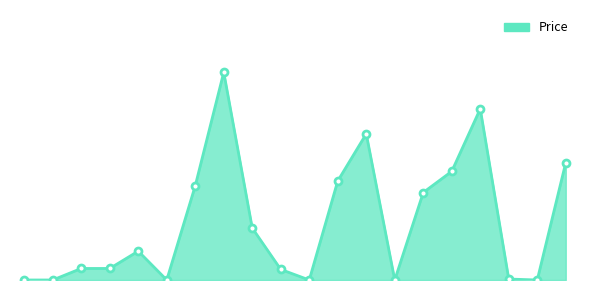

What is the label of the 8th point from the left?

Z44AAV